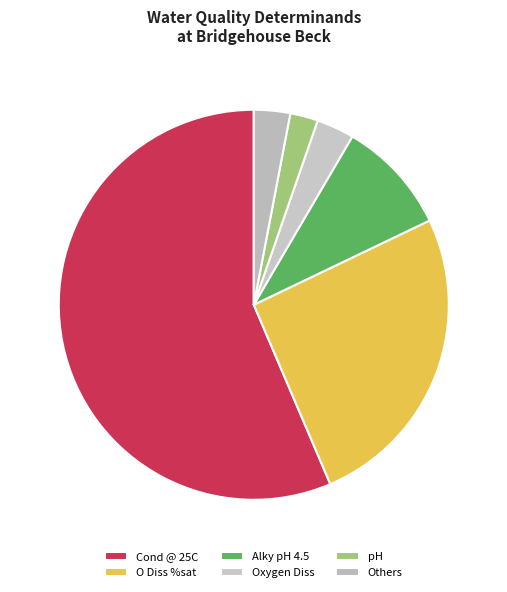

Does Cond @ 25C account for over 50% of the chart?

Yes